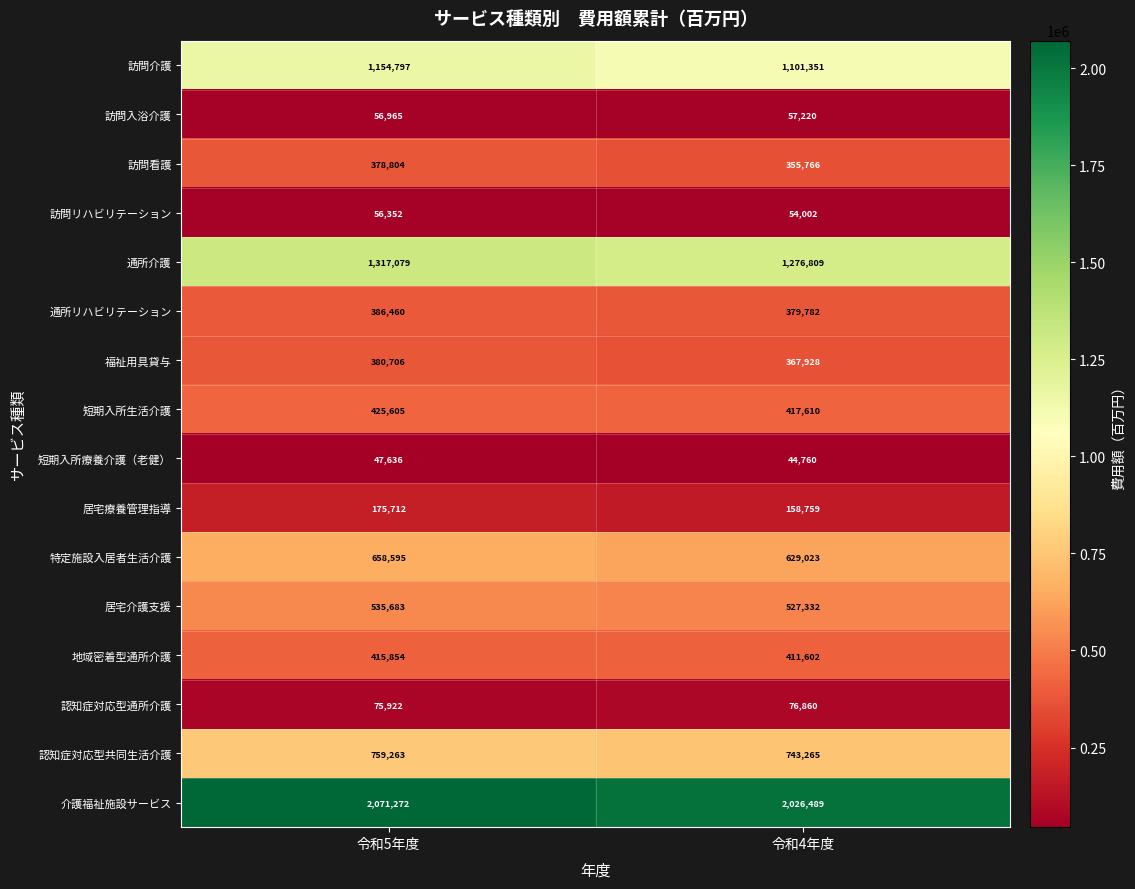

List the series in order of their peak value, highest first.

介護福祉施設サービス, 通所介護, 訪問介護, 認知症対応型共同生活介護, 特定施設入居者生活介護, 居宅介護支援, 短期入所生活介護, 地域密着型通所介護, 通所リハビリテーション, 福祉用具貸与, 訪問看護, 居宅療養管理指導, 認知症対応型通所介護, 訪問入浴介護, 訪問リハビリテーション, 短期入所療養介護（老健）